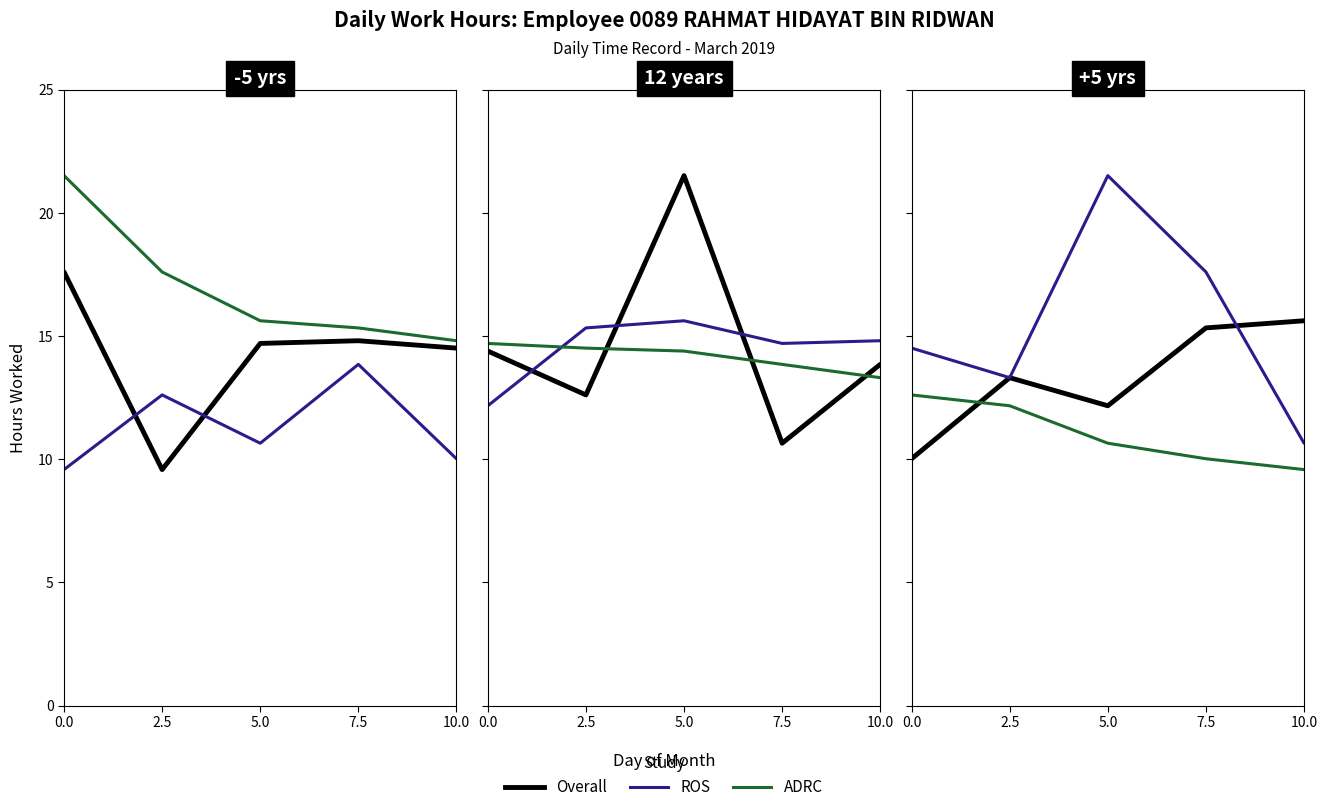

What is the total value across all series at 2.5?

38.8